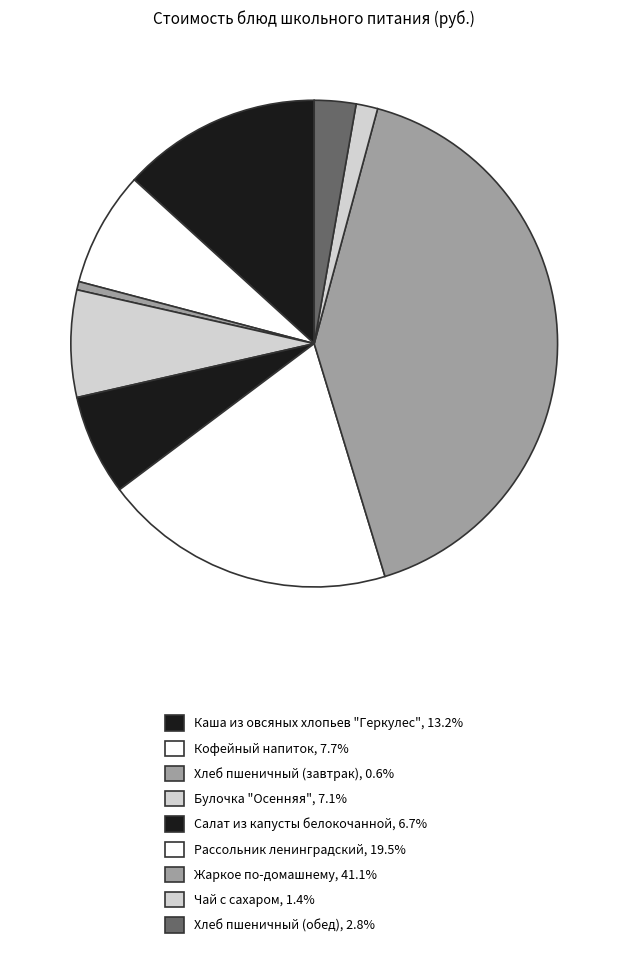

The Жаркое по-домашнему slice represents 27% of the pie. True or false?

False